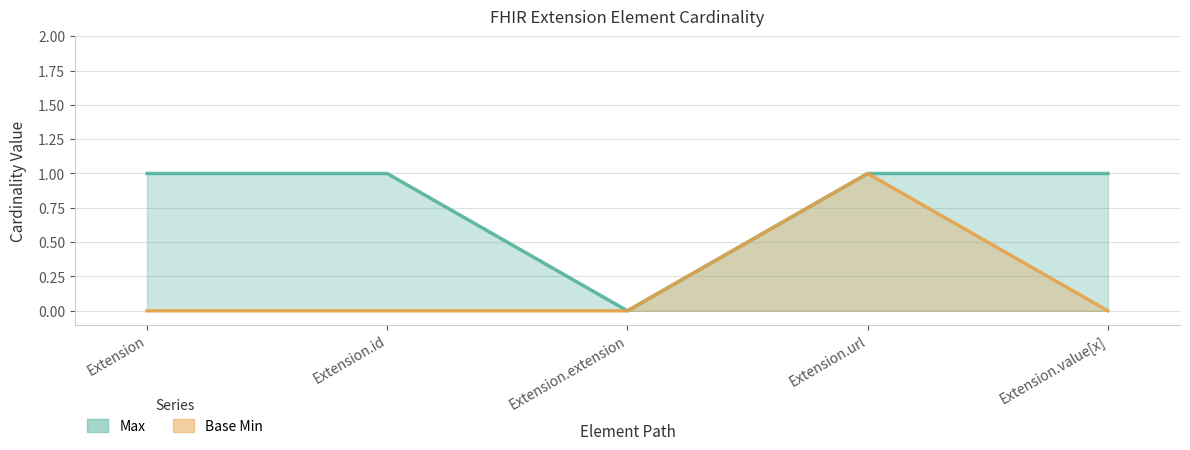

How many lines are shown in the chart?

2